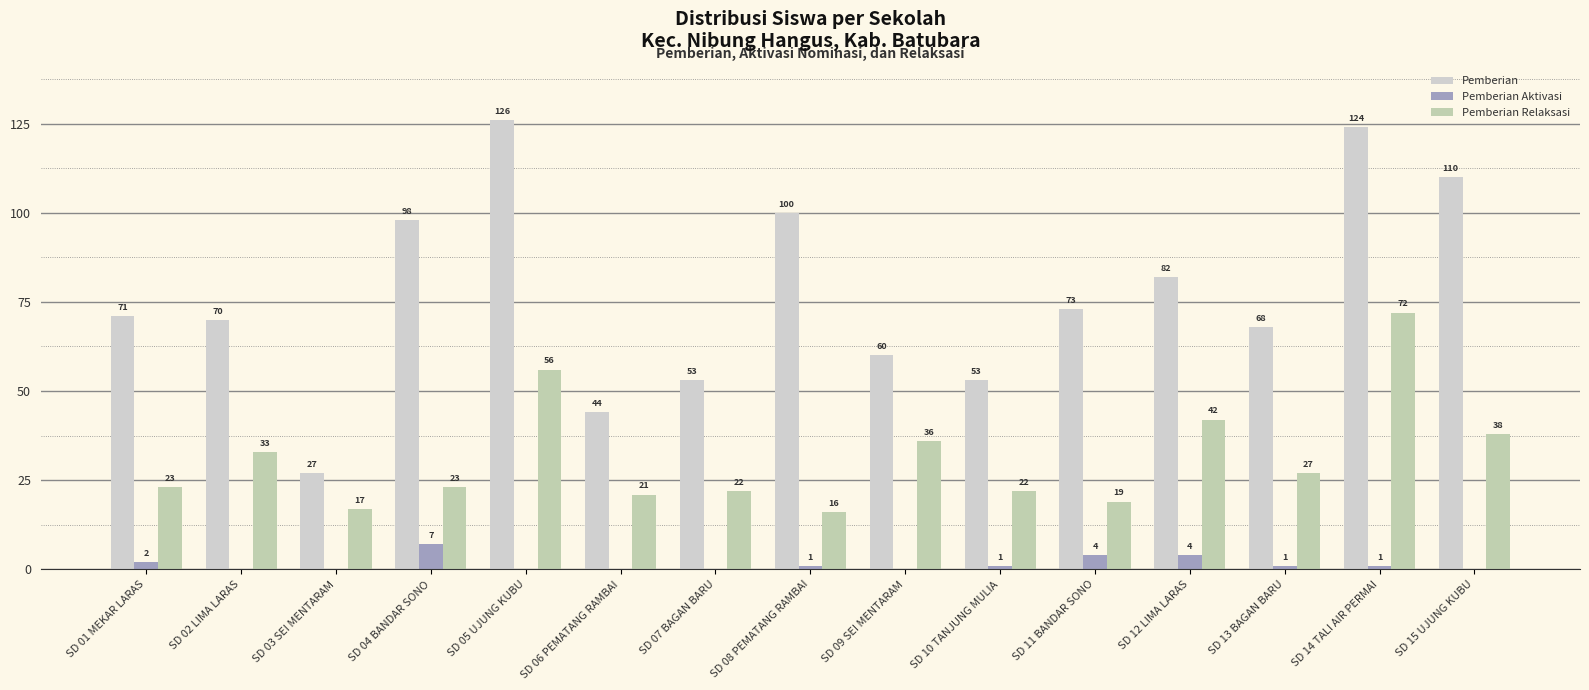

List the series in order of their overall mean, lowest first.

Pemberian Aktivasi, Pemberian Relaksasi, Pemberian